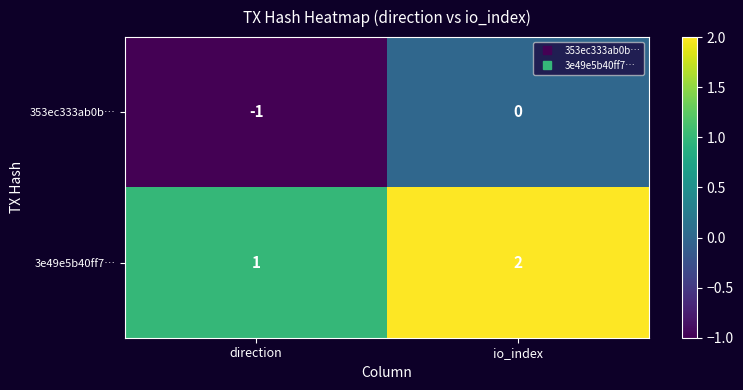

What is the spread (max minus min) of values at io_index?

2